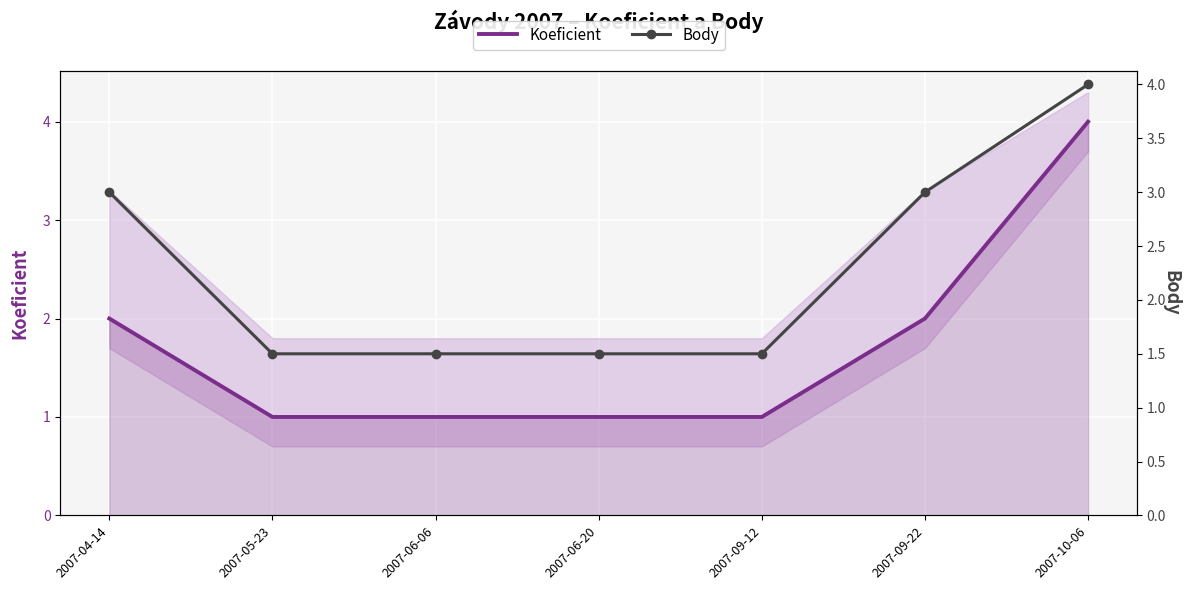

Rank the categories by Koeficient value from lowest to highest.

2007-05-23, 2007-06-06, 2007-06-20, 2007-09-12, 2007-04-14, 2007-09-22, 2007-10-06